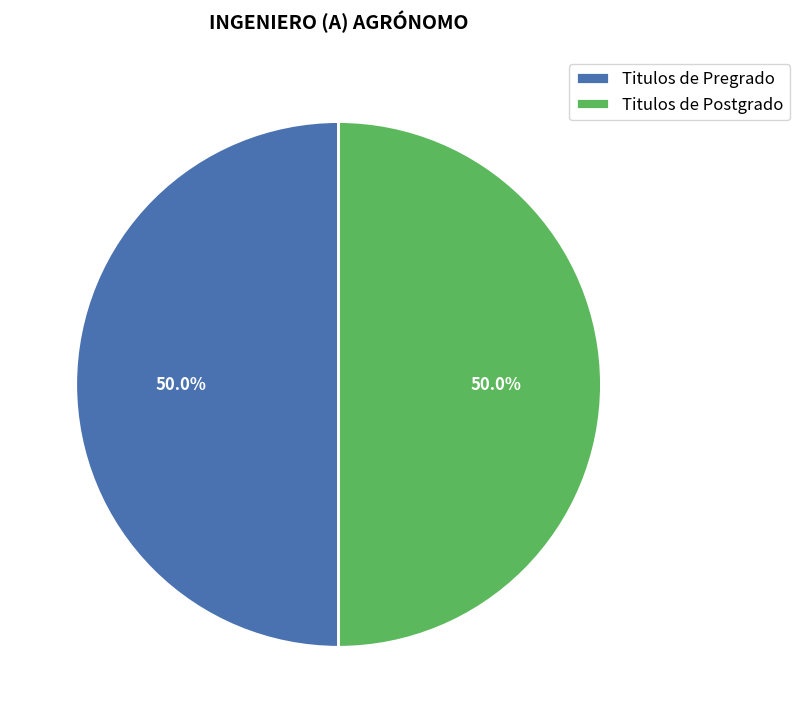

What percentage is NOT represented by Titulos de Pregrado?

50.0%